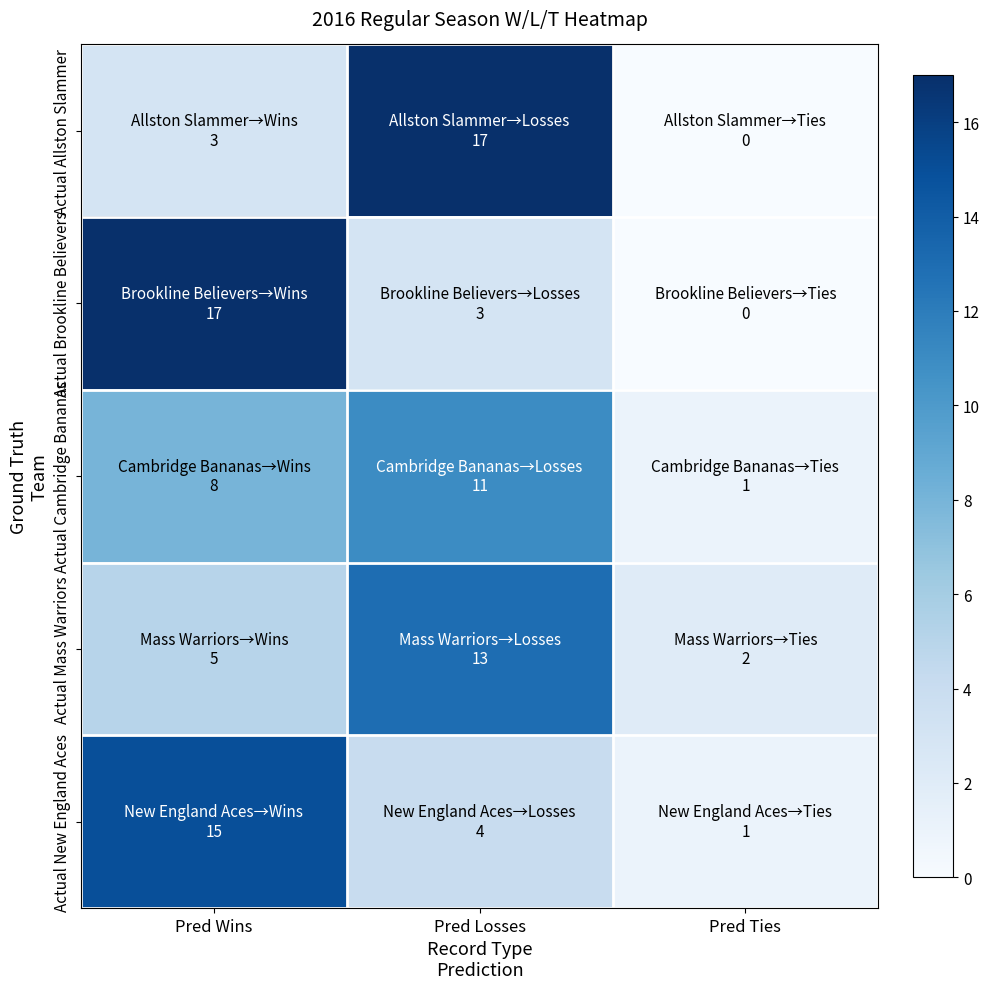

Reading left to right, what are all the values shown in this chart?

Actual Allston Slammer: Pred Wins=3	Pred Losses=17	Pred Ties=0
Actual Brookline Believers: Pred Wins=17	Pred Losses=3	Pred Ties=0
Actual Cambridge Bananas: Pred Wins=8	Pred Losses=11	Pred Ties=1
Actual Mass Warriors: Pred Wins=5	Pred Losses=13	Pred Ties=2
Actual New England Aces: Pred Wins=15	Pred Losses=4	Pred Ties=1